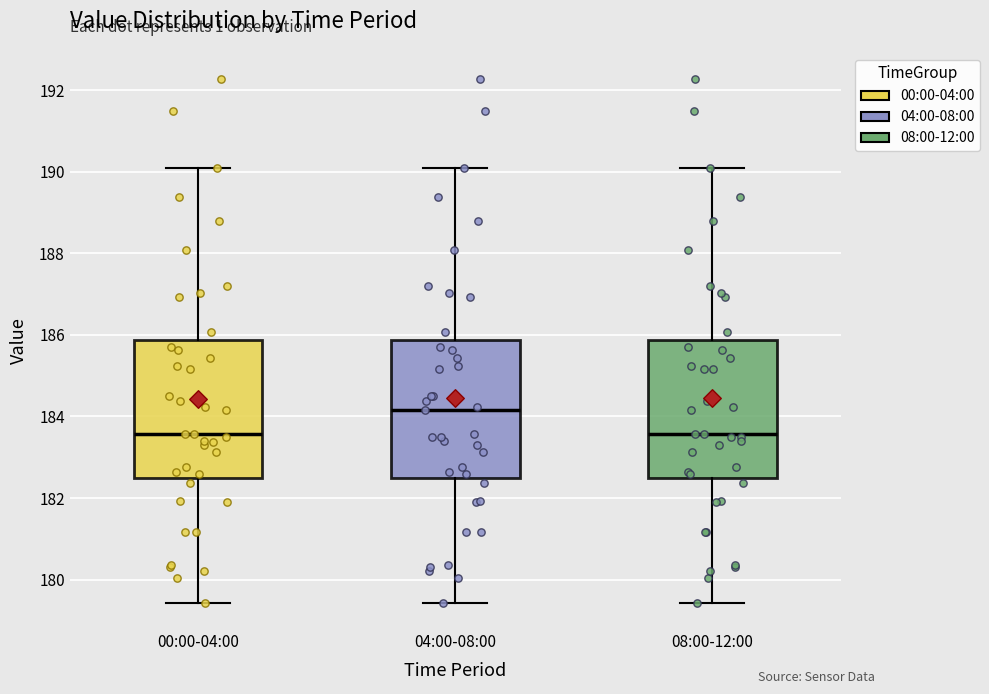

Where does the lower whisker of the box for 00:00-04:00 end on the y-axis? The values are not printed on the chart, so give them approximately, as read against the axis.

179.4